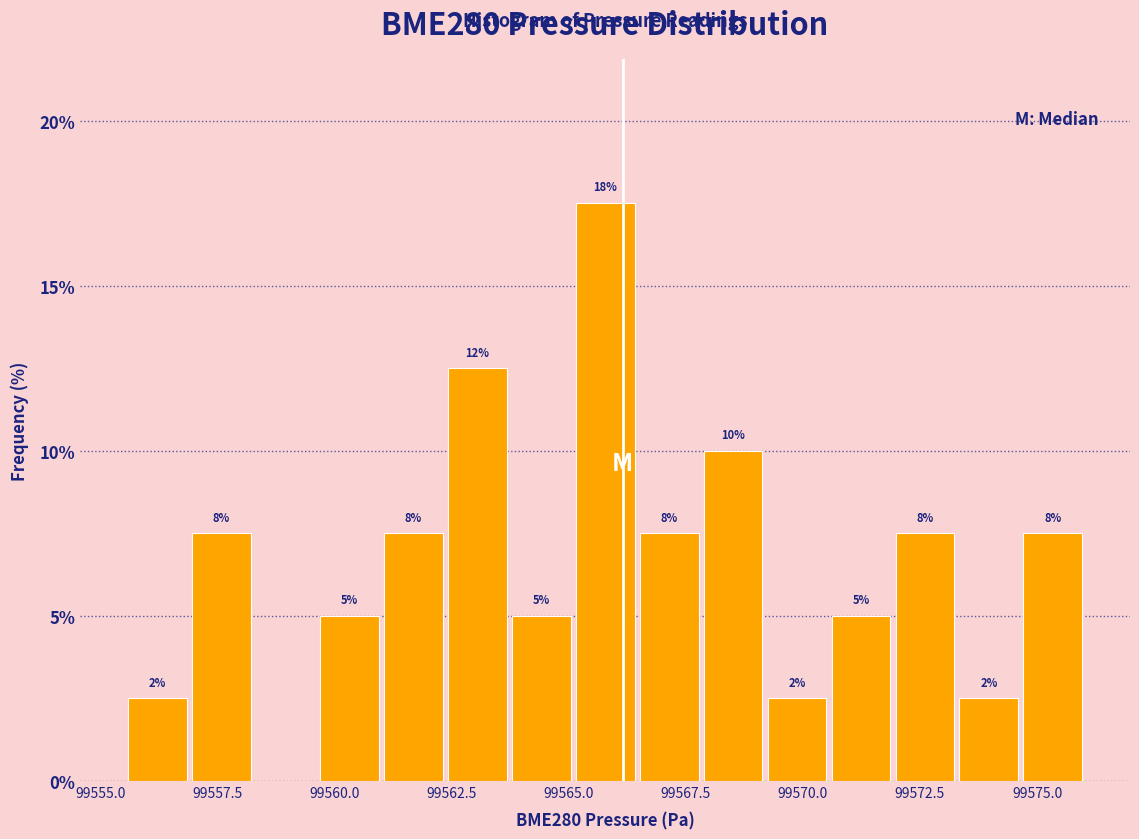

Read against the x-axis, roughly where is the centre of the tallest bar?

99566.0